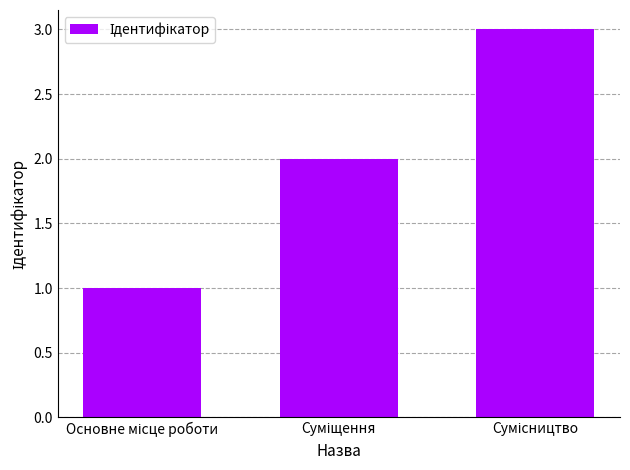

How many data points are less than 2?

1